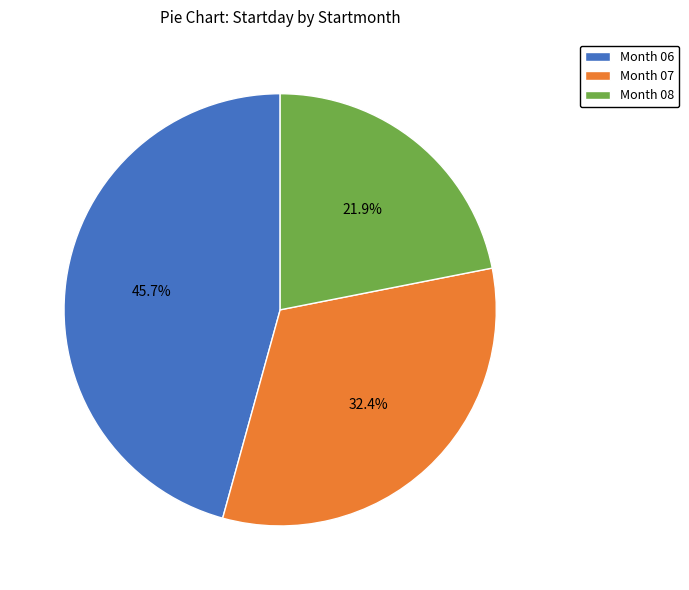

To the nearest percent, what is the average slice percentage?

33%